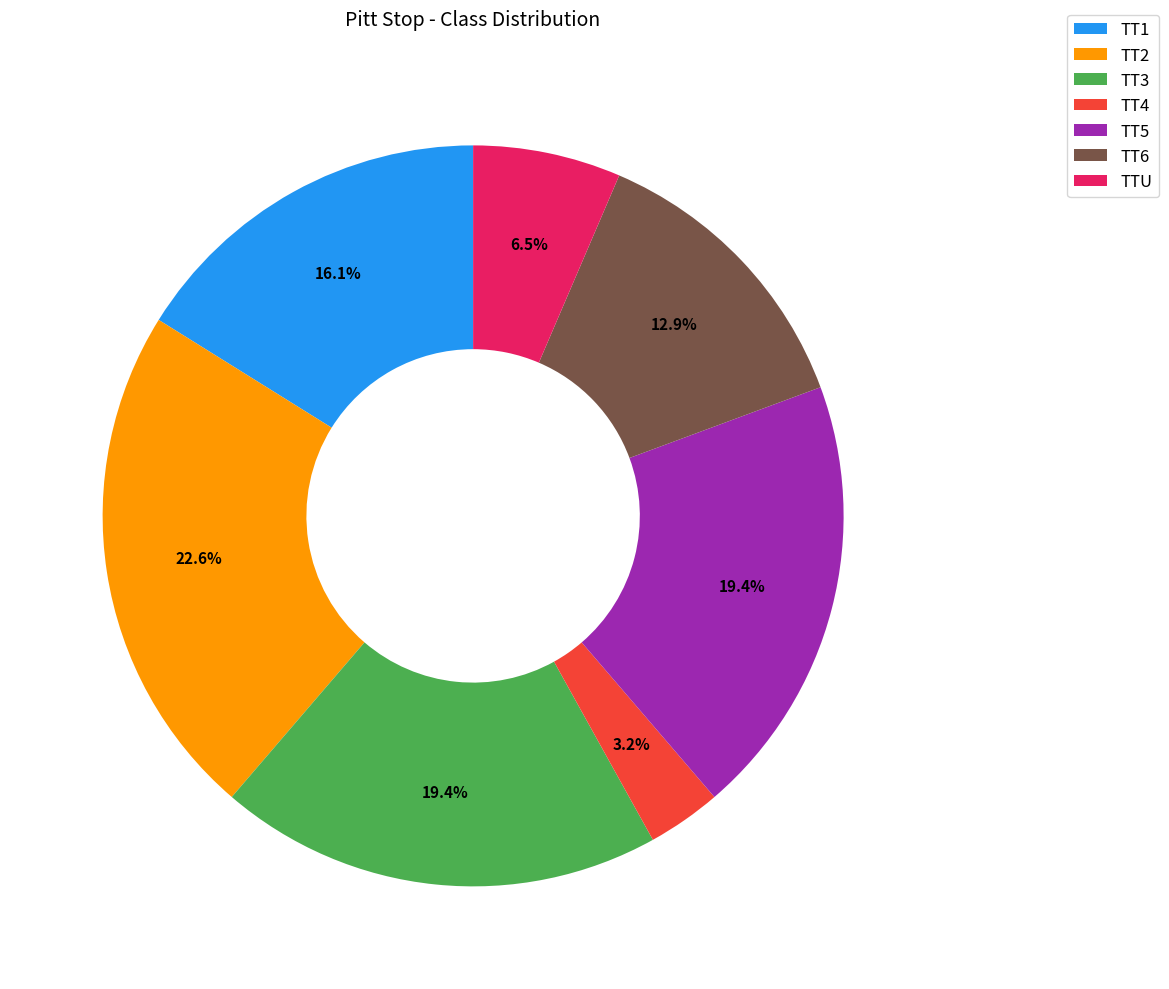

Which slice is the largest?

TT2